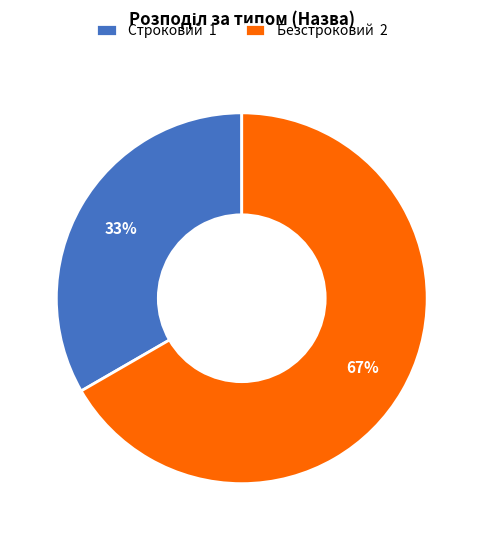

To the nearest percent, what is the combined percentage of Строковий 1 and Безстроковий 2?

100%